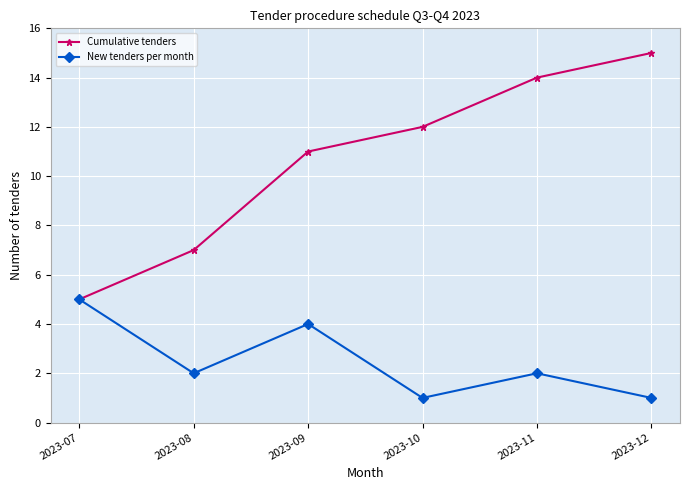

What is the value of the New tenders per month point at the 6th from the left?

1